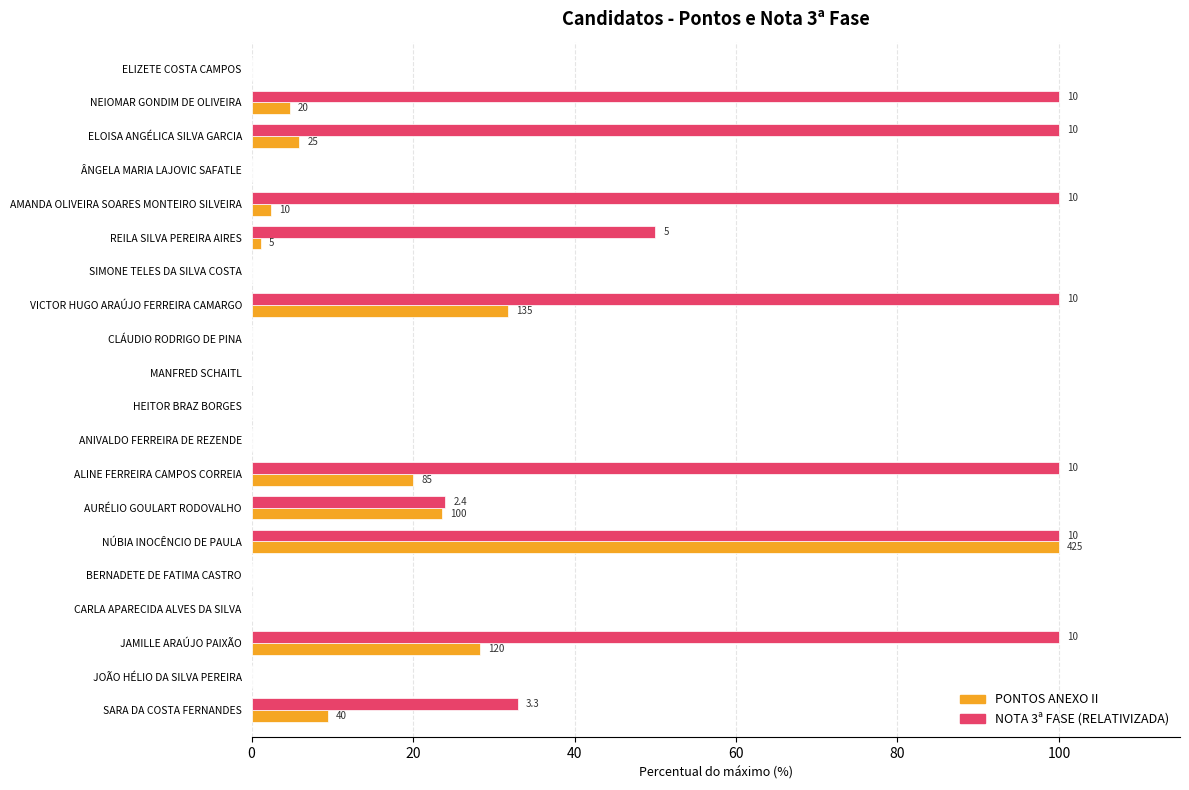

What are all the series names shown in the legend?

PONTOS ANEXO II, NOTA 3ª FASE (RELATIVIZADA)